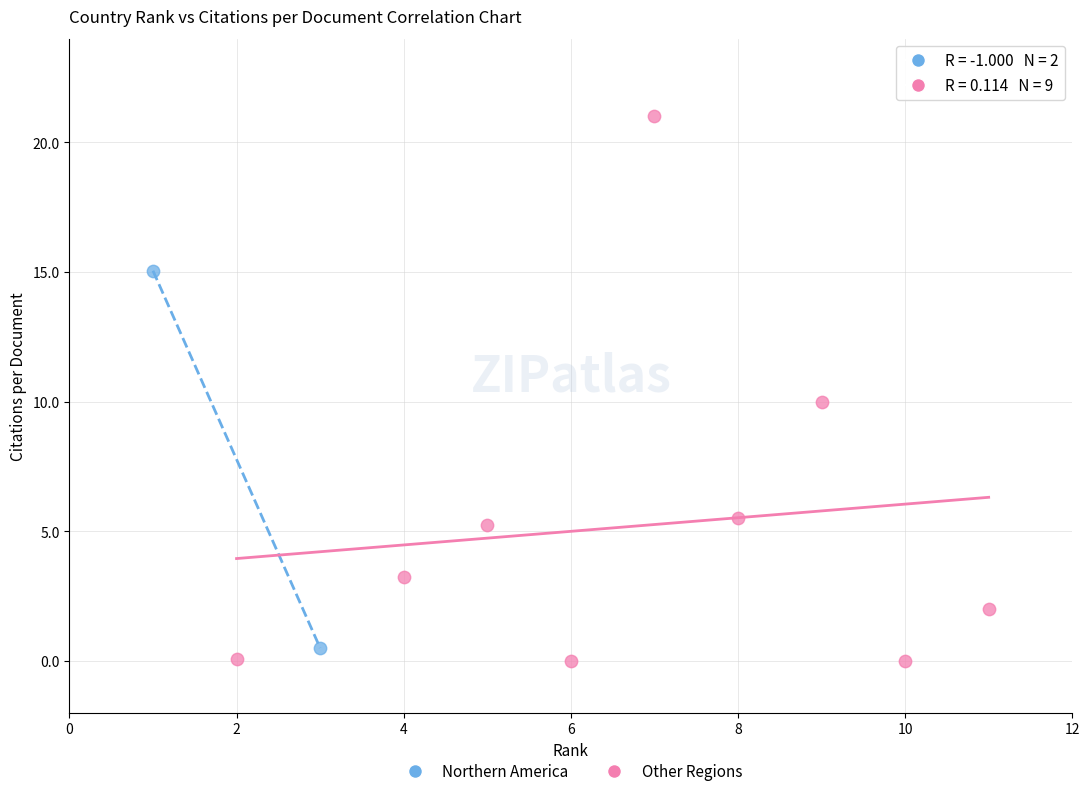

Which series has the widest spread of Y values?

Other Regions